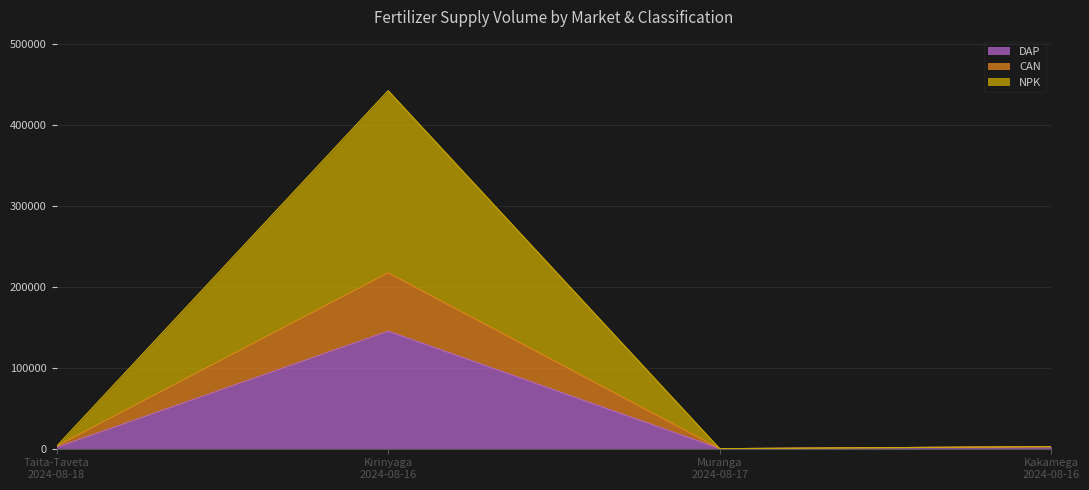

What are all the series names shown in the legend?

DAP, CAN, NPK